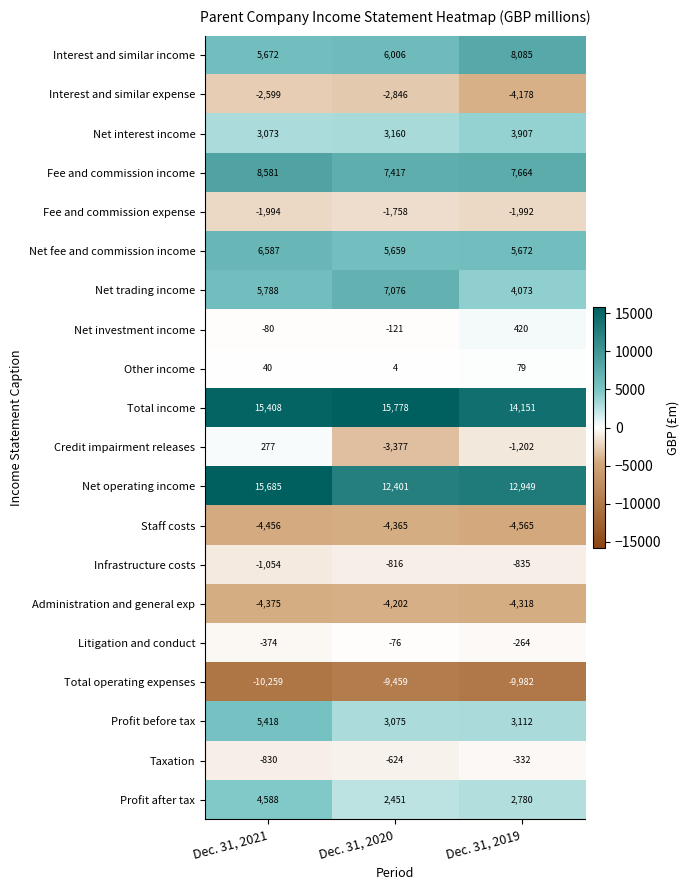

Which category has the highest value in the Profit after tax series?

Dec. 31, 2021